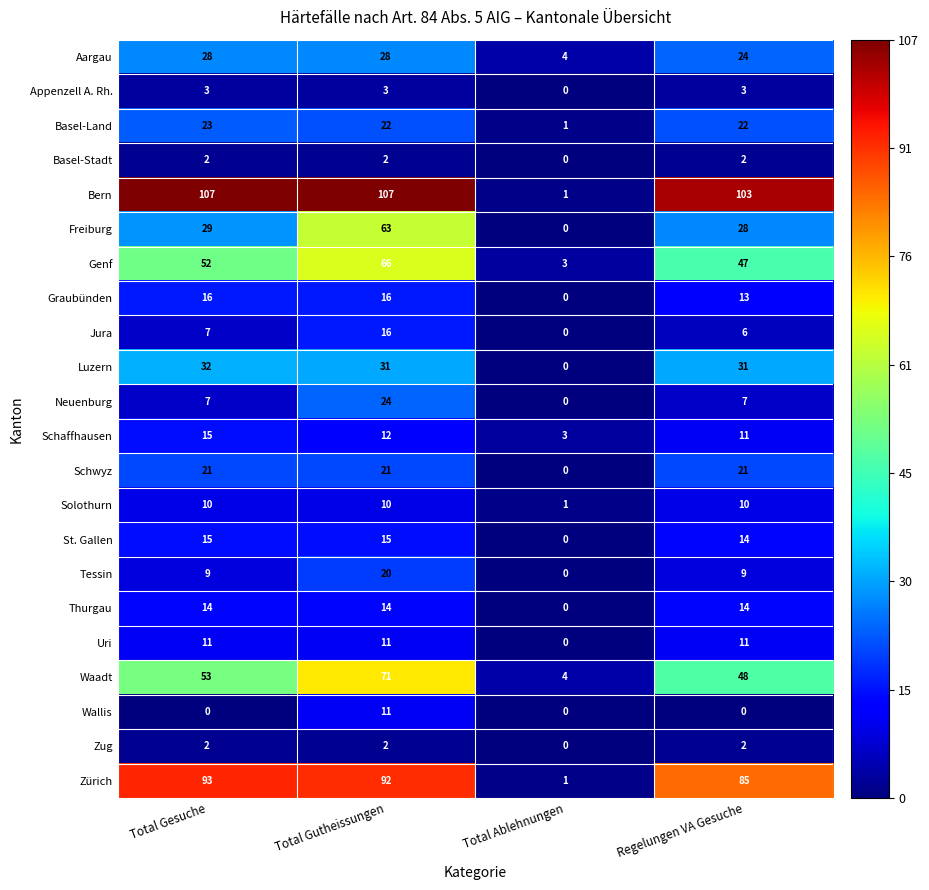

Which series changed the most between Total Gesuche and Total Ablehnungen?

Bern